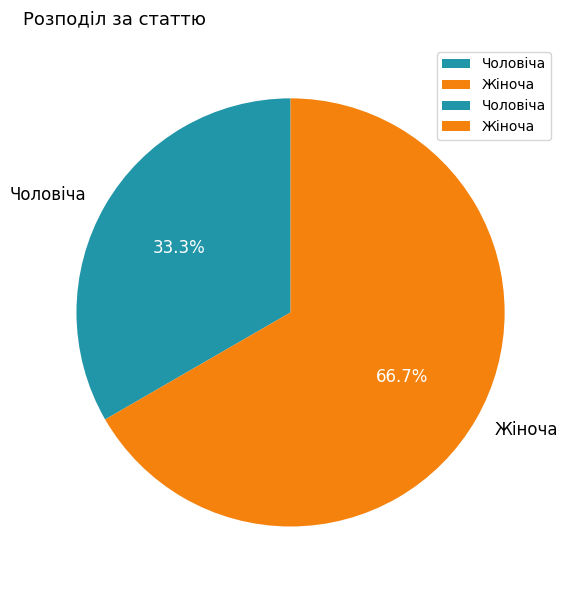

What portion of the pie excludes Чоловіча?

66.7%